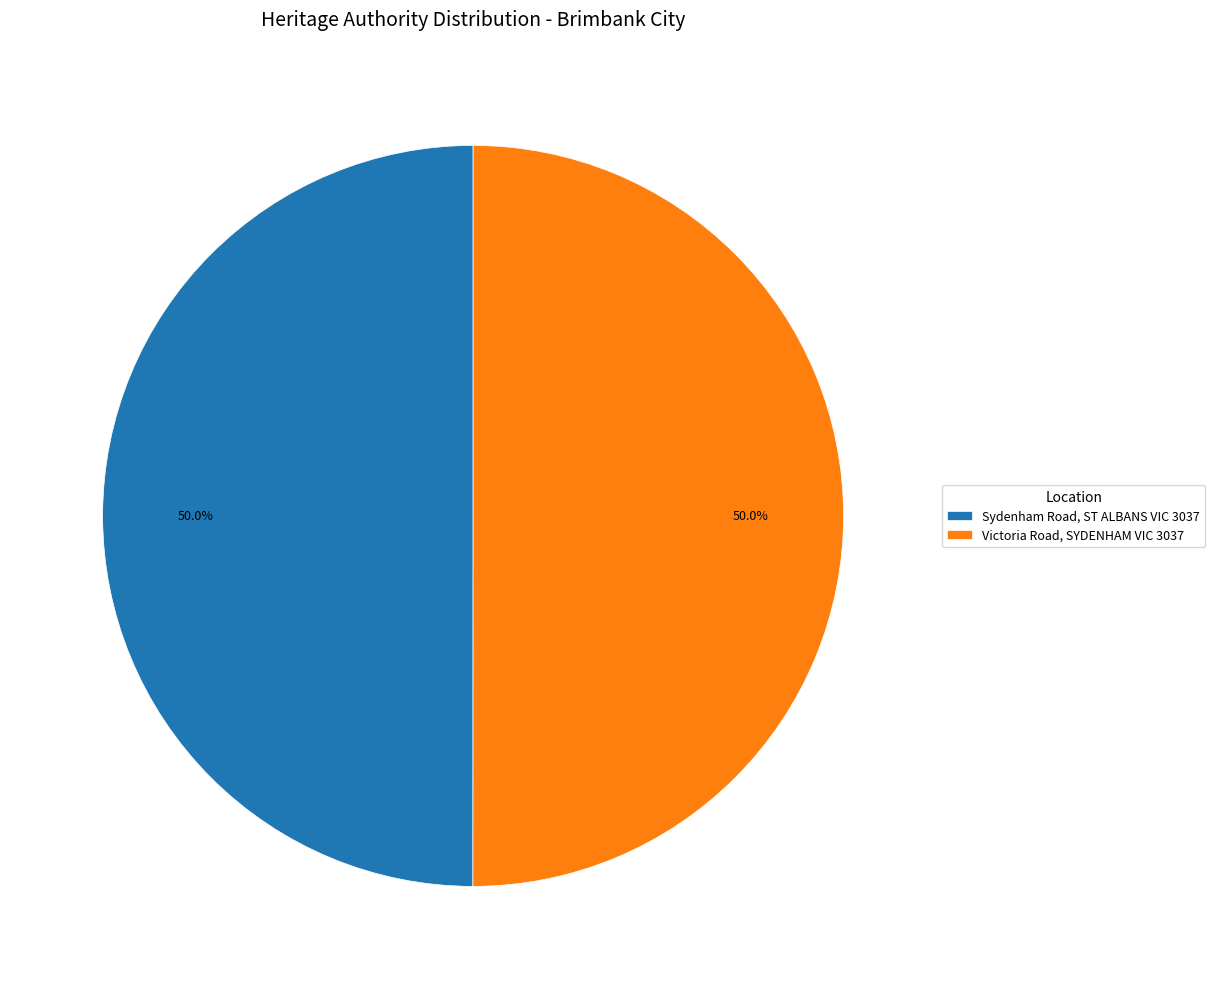

Count the number of slices in the pie.

2